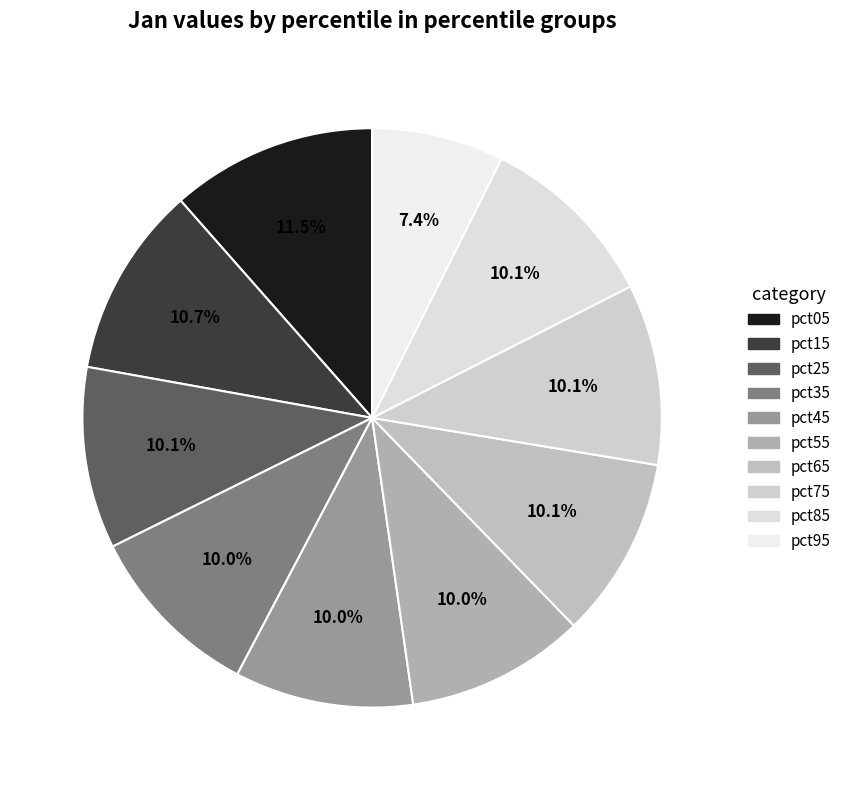

To the nearest percent, what portion does pct35 represent?

10%